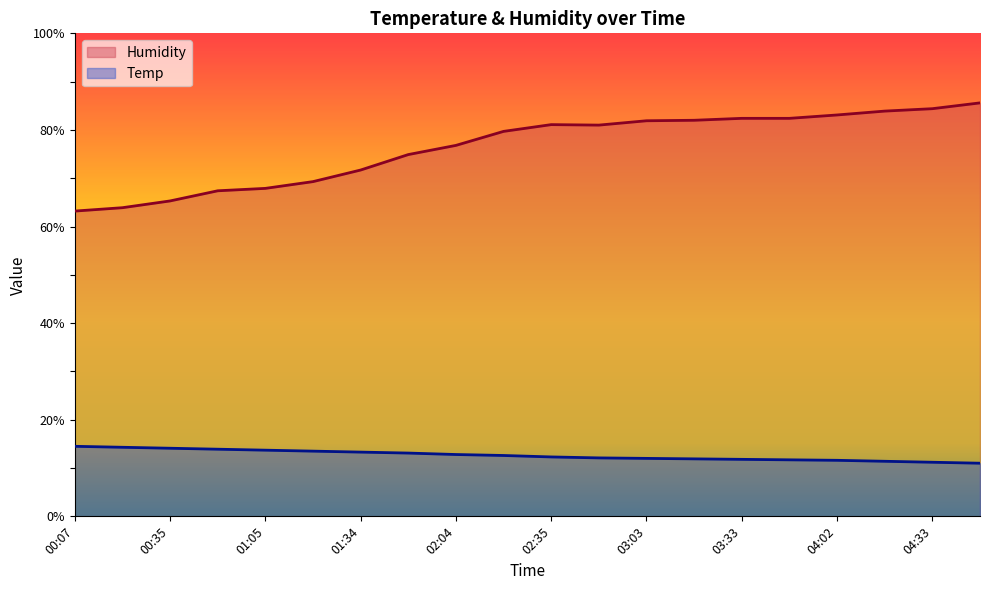

Reading right to left, what are all the values shown in this chart?

Humidity: 04:46=85.6	04:33=84.4	04:17=83.9	04:02=83.1	03:48=82.4	03:33=82.4	03:18=82.0	03:03=81.9	02:48=81.0	02:35=81.1	02:19=79.7	02:04=76.8	01:49=74.9	01:34=71.7	01:20=69.3	01:05=67.9	00:50=67.4	00:35=65.3	00:21=63.9	00:07=63.2
Temp: 04:46=11.0	04:33=11.2	04:17=11.4	04:02=11.6	03:48=11.7	03:33=11.8	03:18=11.9	03:03=12.0	02:48=12.1	02:35=12.3	02:19=12.6	02:04=12.8	01:49=13.1	01:34=13.3	01:20=13.5	01:05=13.7	00:50=13.9	00:35=14.1	00:21=14.3	00:07=14.5